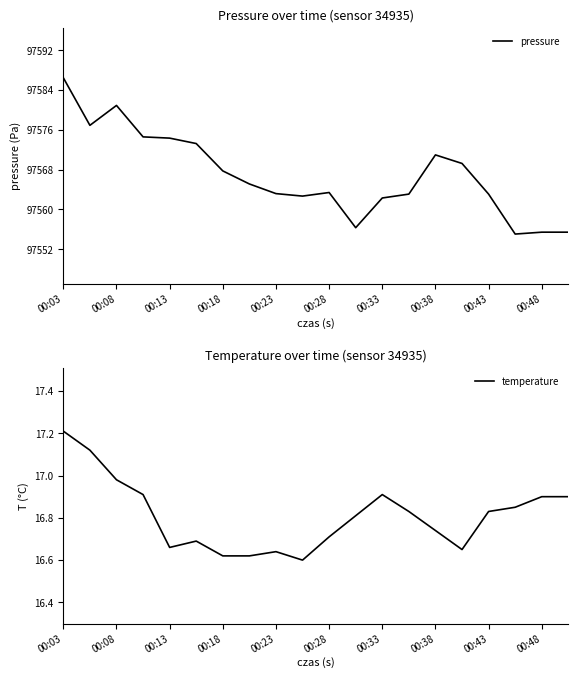

The pressure series shows 97555.4 at 00:48. True or false?

True